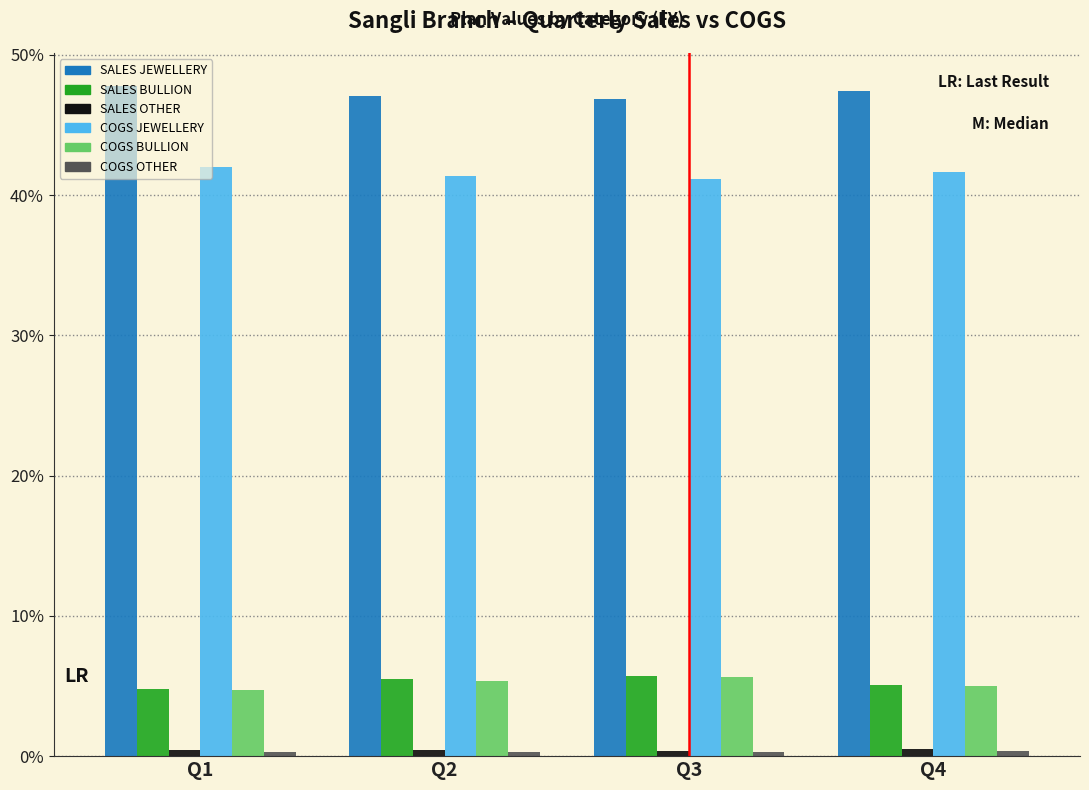

The value of COGS JEWELLERY at Q1 is 67.7. True or false?

False